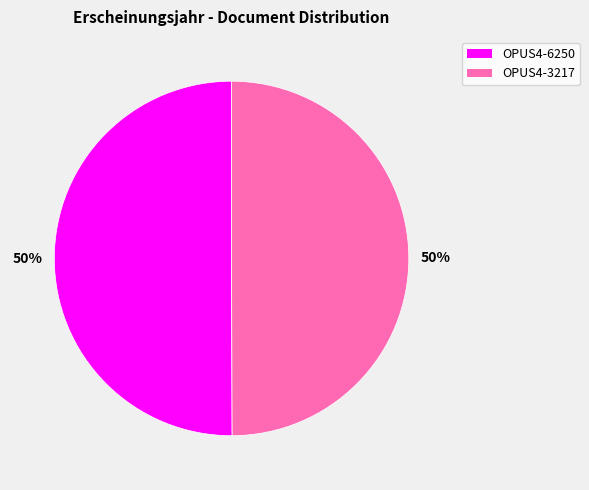

The OPUS4-6250 slice represents 50% of the pie. True or false?

True